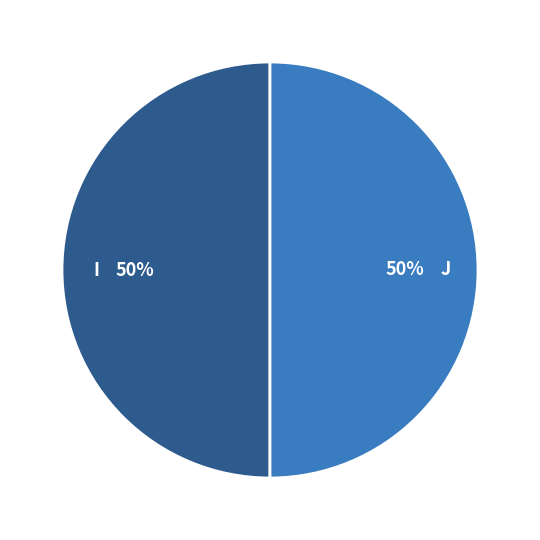

What percentage is the J slice, to the nearest percent?

50%